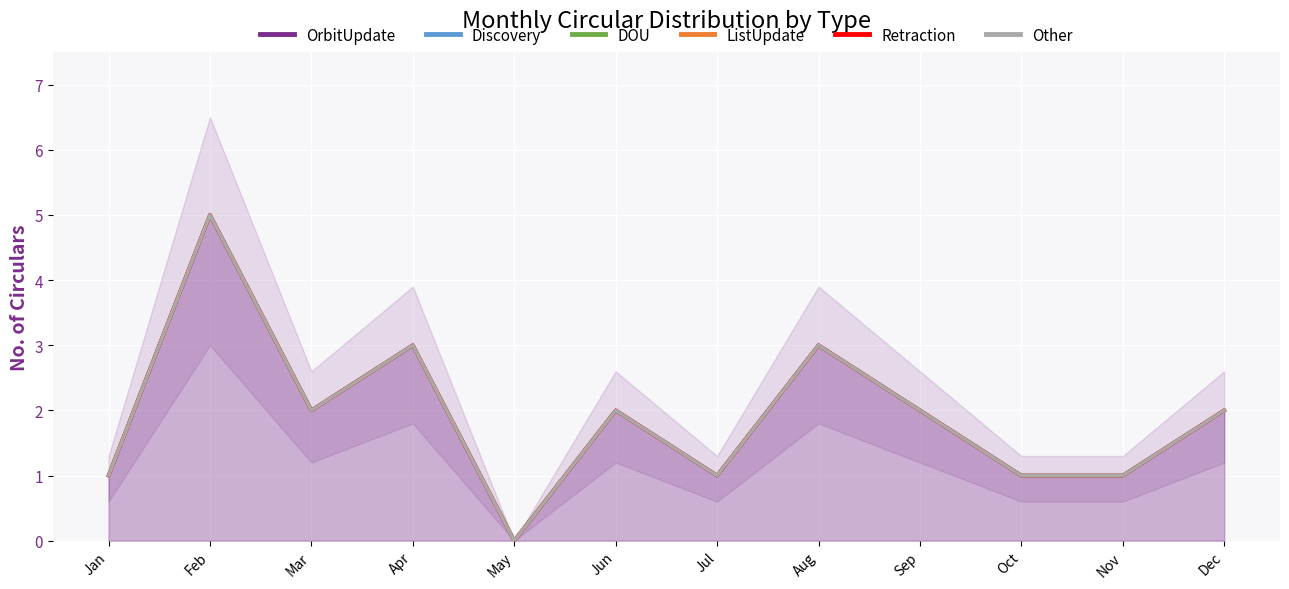

Does the chart display data point markers on the line(s)?

No